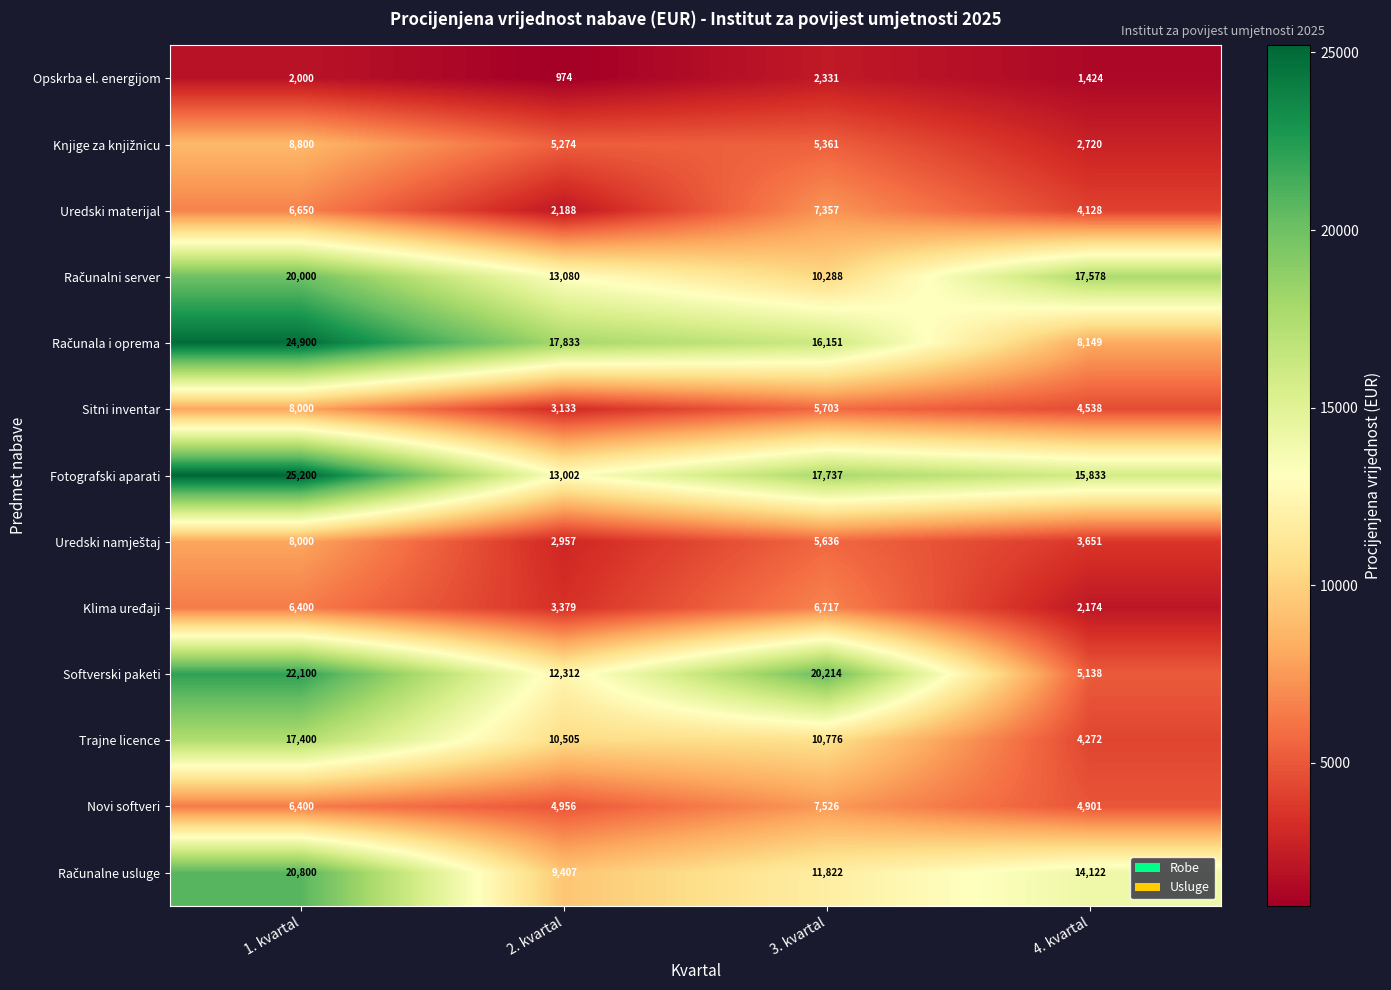

Which category has the lowest value across all series?

2. kvartal